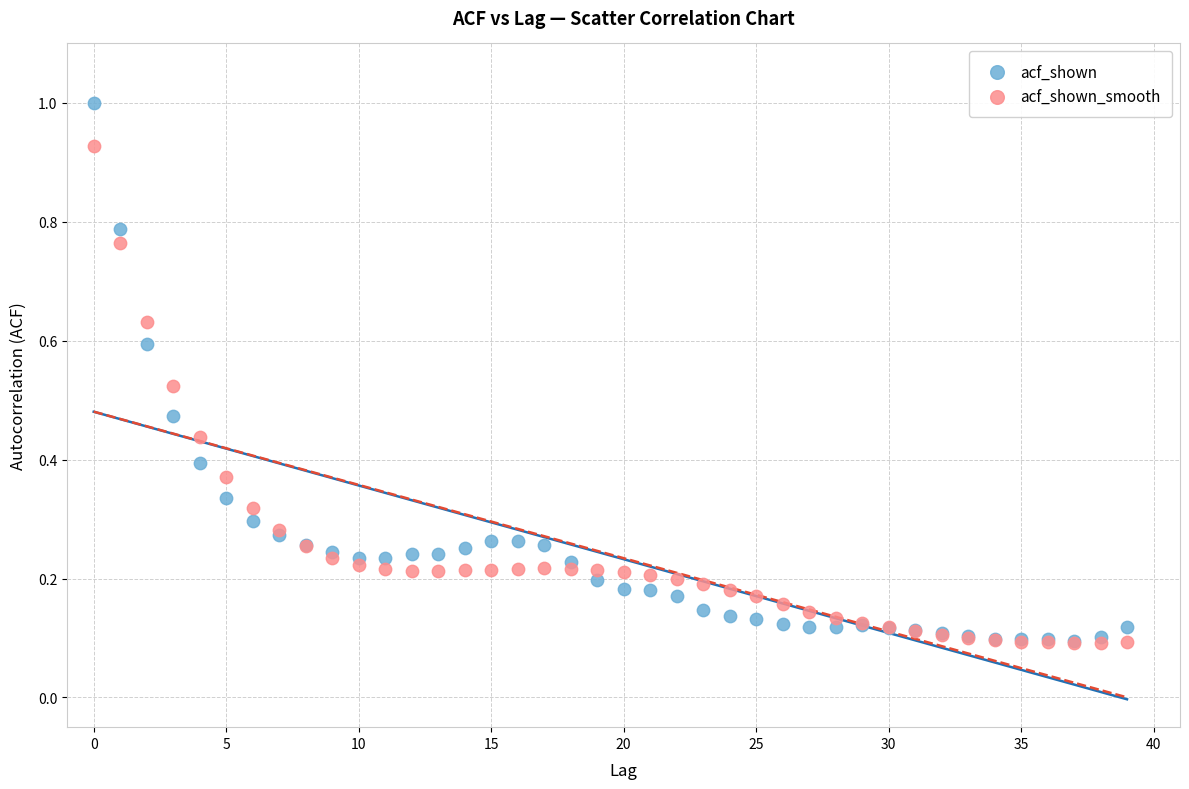

Which series has the largest Y range (max minus min)?

acf_shown